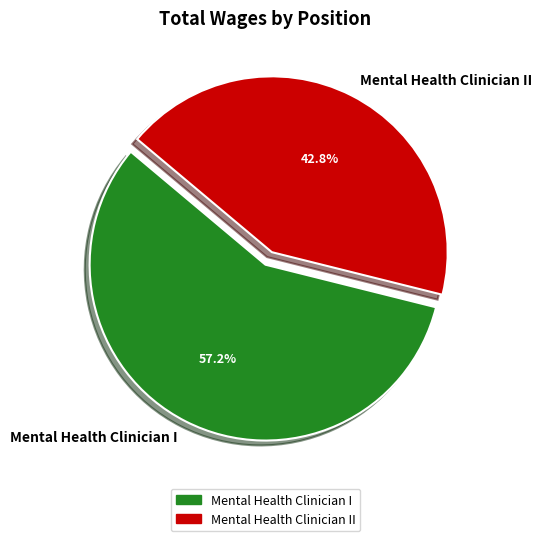

Rank the categories by value from lowest to highest.

Mental Health Clinician II, Mental Health Clinician I